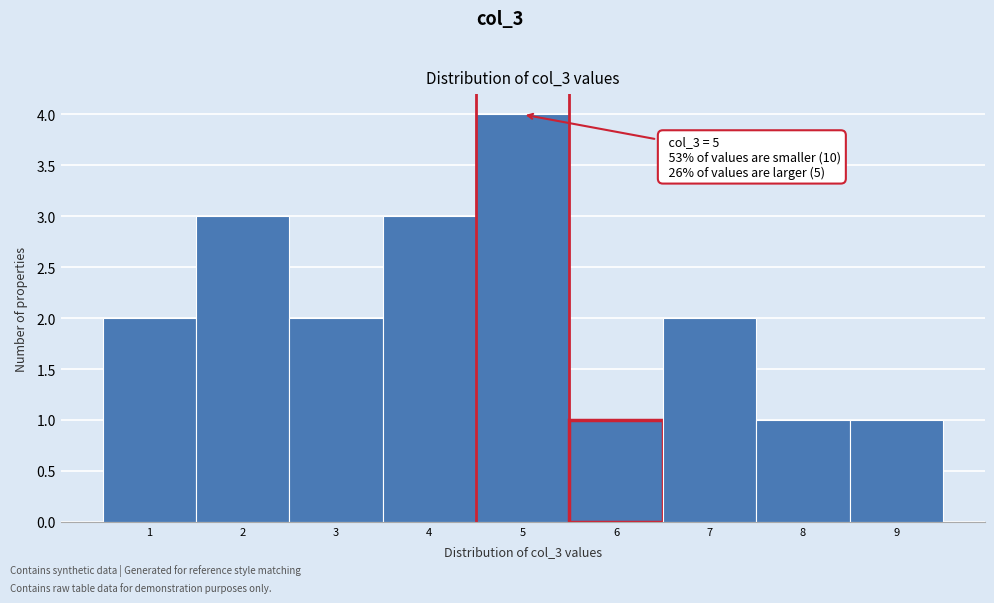

Which range on the x-axis has the tallest bar?

4.5 to 5.5